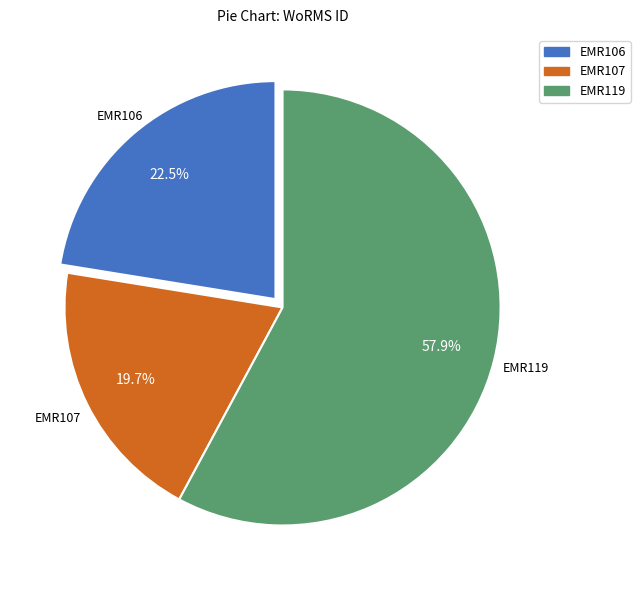

To the nearest percent, what percentage of the pie is EMR107?

20%